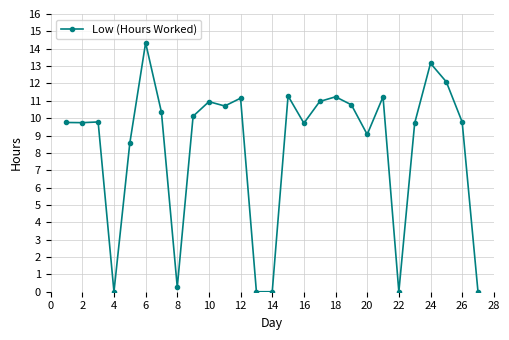

What is the sum of all values?

224.7